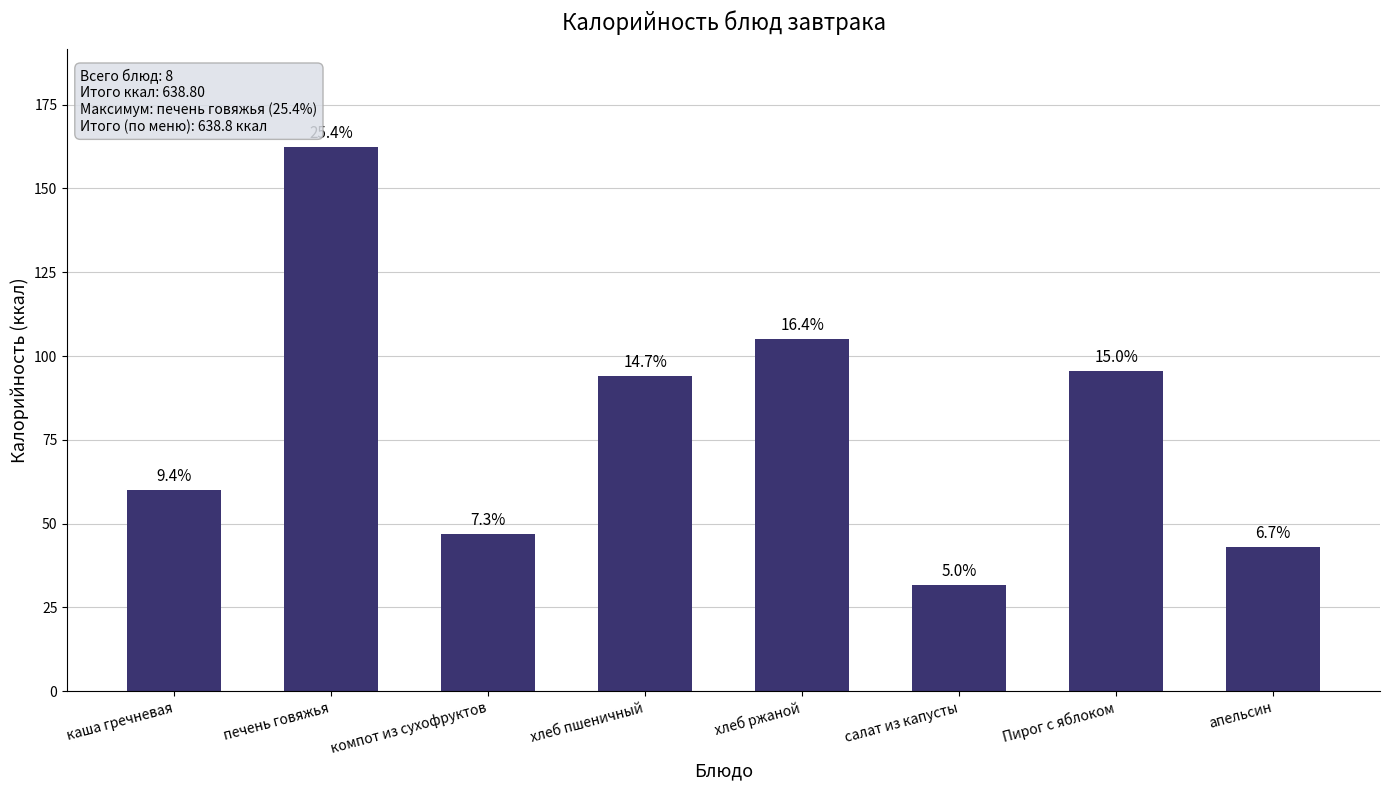

Does the chart contain any negative values?

No